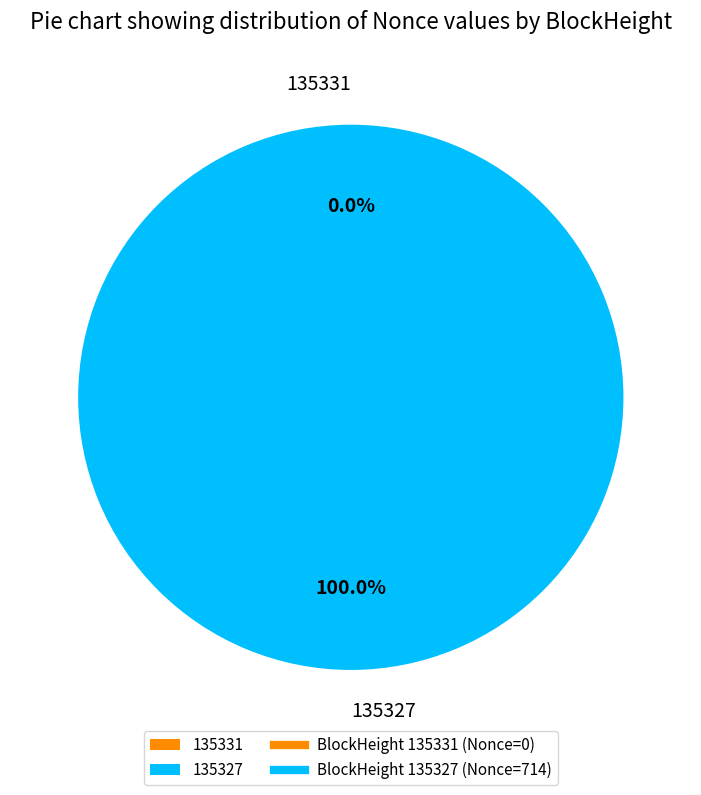

To the nearest percent, what is the average slice percentage?

50%